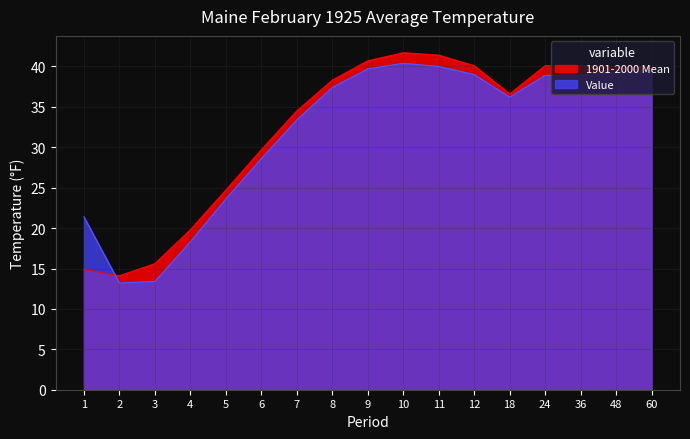

Does the chart display data point markers on the line(s)?

No